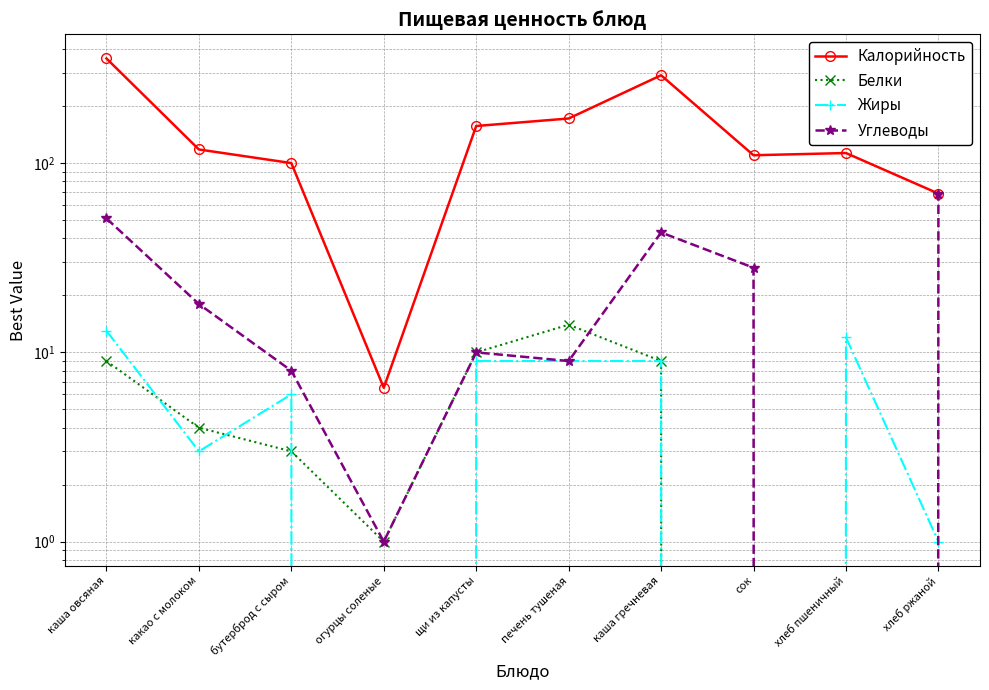

What is the difference between the maximum and minimum values in the Жиры series?

13.0